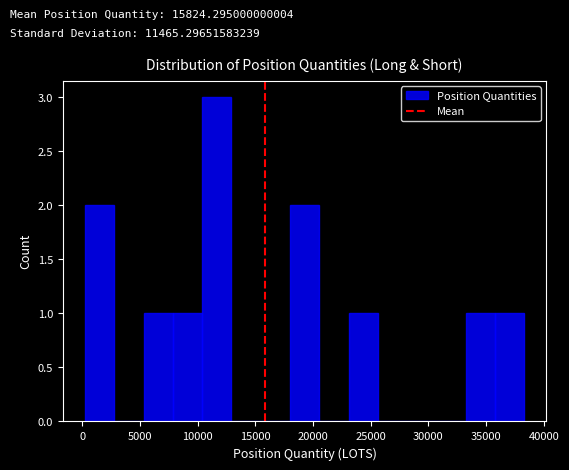

Over which range of the x-axis is the bar tallest?

10500 to 13000